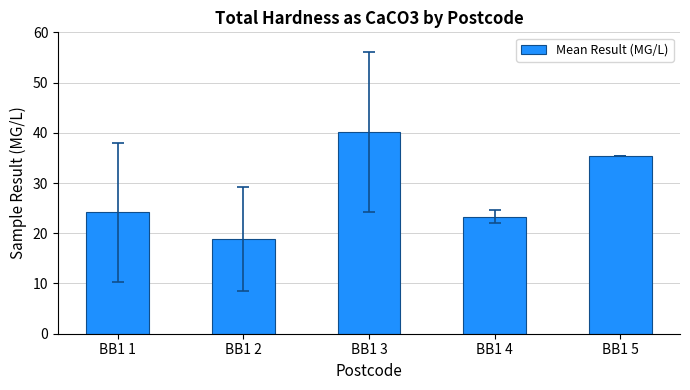

How many bars are there in total?

5